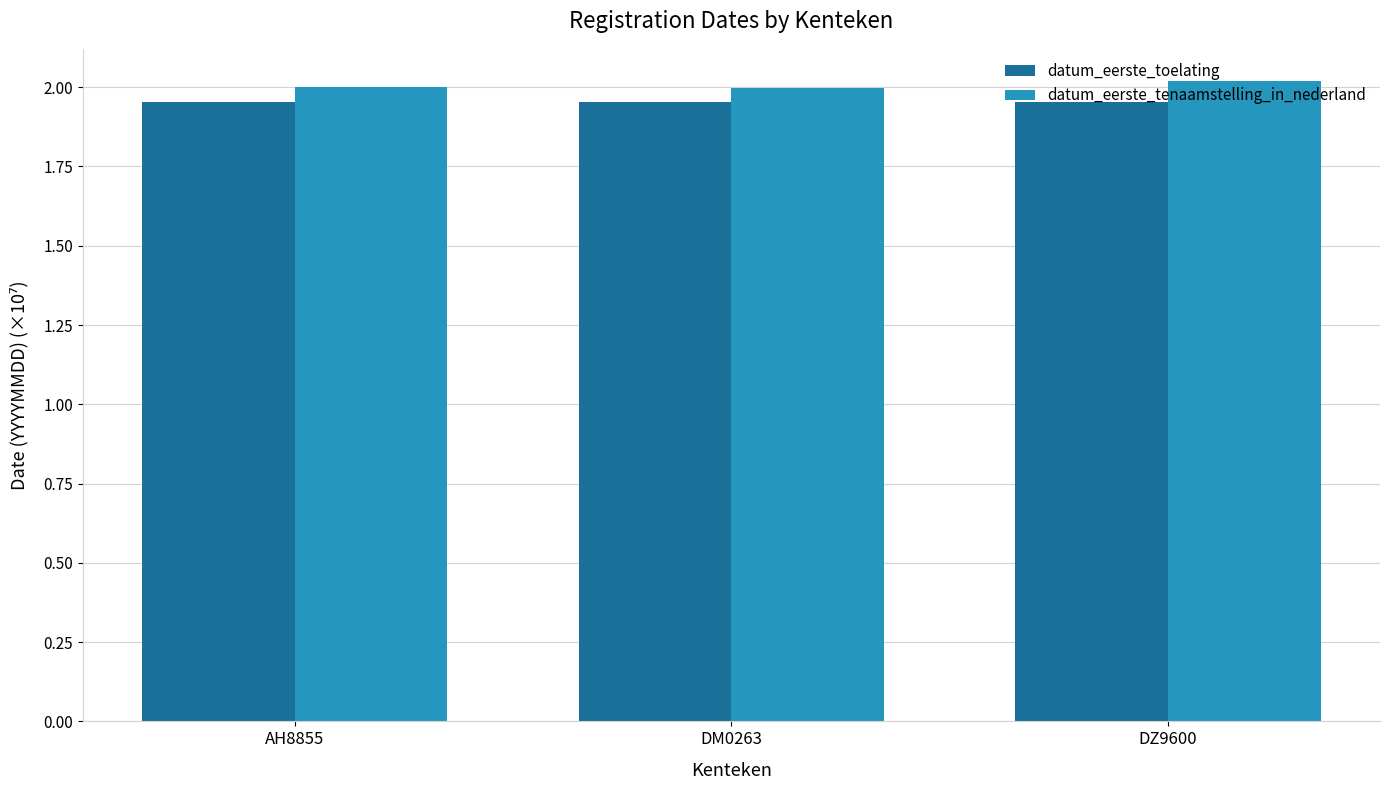

How many values in the datum_eerste_tenaamstelling_in_nederland series are below 2?

1